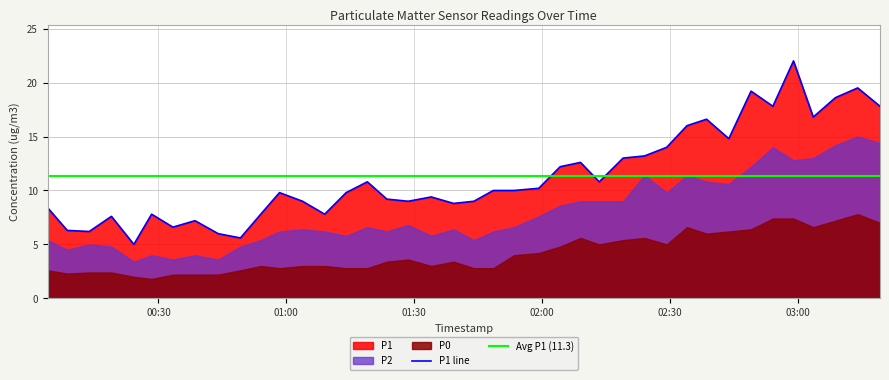

Is it true that P0 equals 11.1 at 2023-03-02T03:14:02?

False